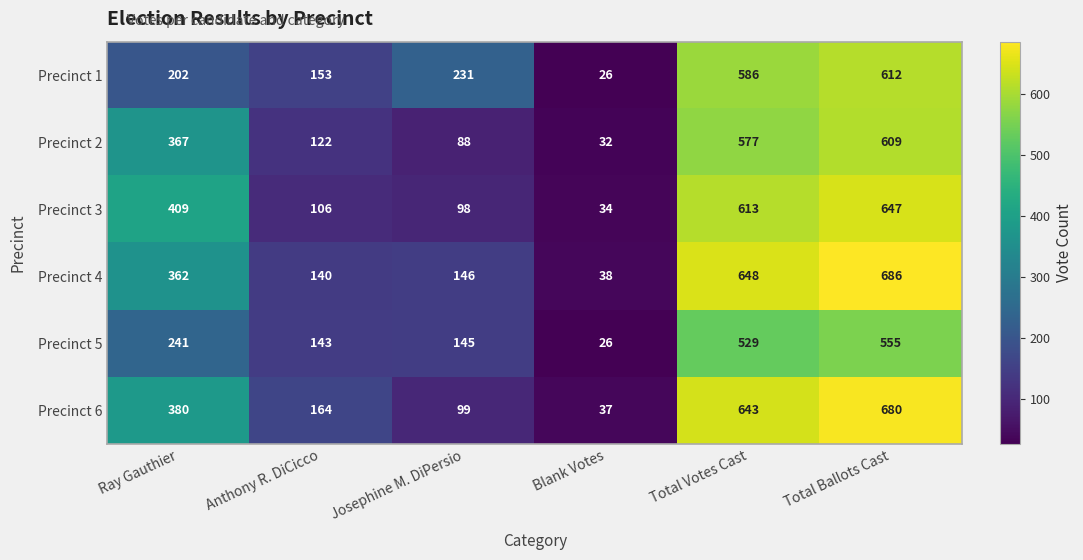

At which label is Precinct 3 closest to 340?

Ray Gauthier